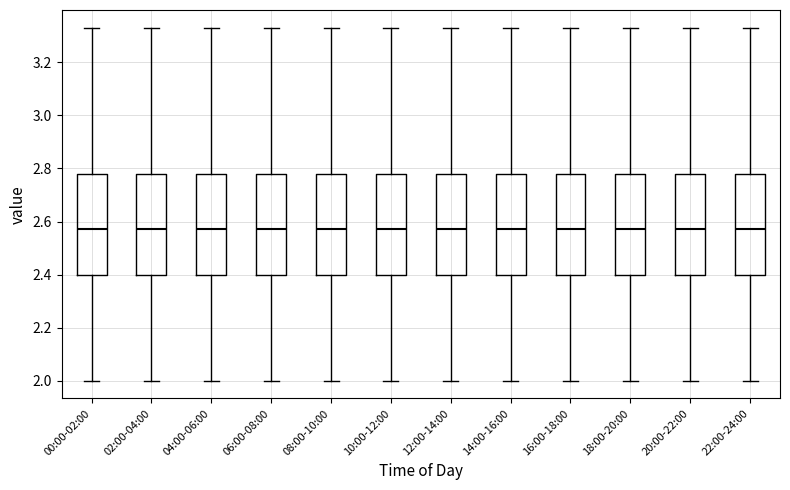

Reading left to right, transcribe this box plot: for each box, give where its median line is, the range the box spans, and where its two whiskers end, as read against the y-axis. The values are not printed on the chart, so give them approximately, as read against the axis.

00:00-02:00: median 2.58, box 2.40 to 2.78, whiskers 2.00 to 3.34
02:00-04:00: median 2.58, box 2.40 to 2.78, whiskers 2.00 to 3.34
04:00-06:00: median 2.58, box 2.40 to 2.78, whiskers 2.00 to 3.34
06:00-08:00: median 2.58, box 2.40 to 2.78, whiskers 2.00 to 3.34
08:00-10:00: median 2.58, box 2.40 to 2.78, whiskers 2.00 to 3.34
10:00-12:00: median 2.58, box 2.40 to 2.78, whiskers 2.00 to 3.34
12:00-14:00: median 2.58, box 2.40 to 2.78, whiskers 2.00 to 3.34
14:00-16:00: median 2.58, box 2.40 to 2.78, whiskers 2.00 to 3.34
16:00-18:00: median 2.58, box 2.40 to 2.78, whiskers 2.00 to 3.34
18:00-20:00: median 2.58, box 2.40 to 2.78, whiskers 2.00 to 3.34
20:00-22:00: median 2.58, box 2.40 to 2.78, whiskers 2.00 to 3.34
22:00-24:00: median 2.58, box 2.40 to 2.78, whiskers 2.00 to 3.34